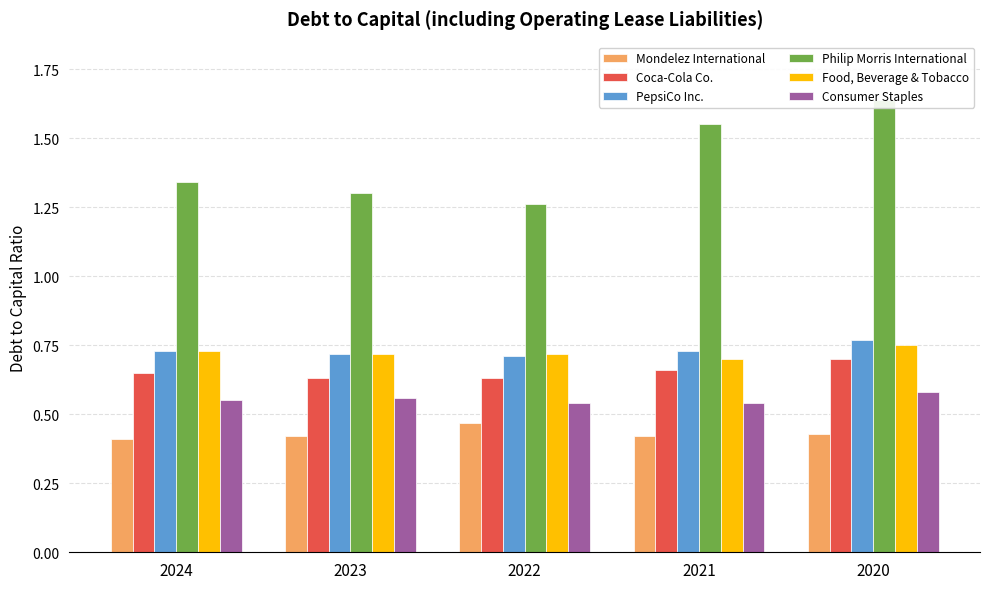

Which has a higher value, 2020 or 2023?

2020